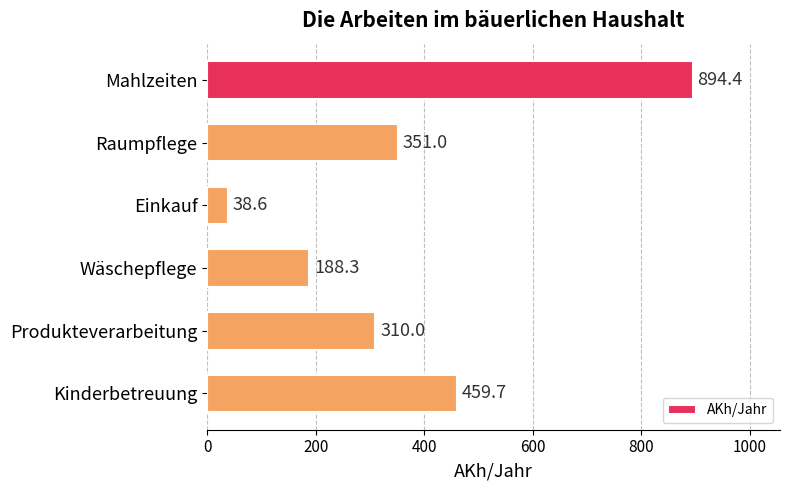

Does the chart contain any negative values?

No